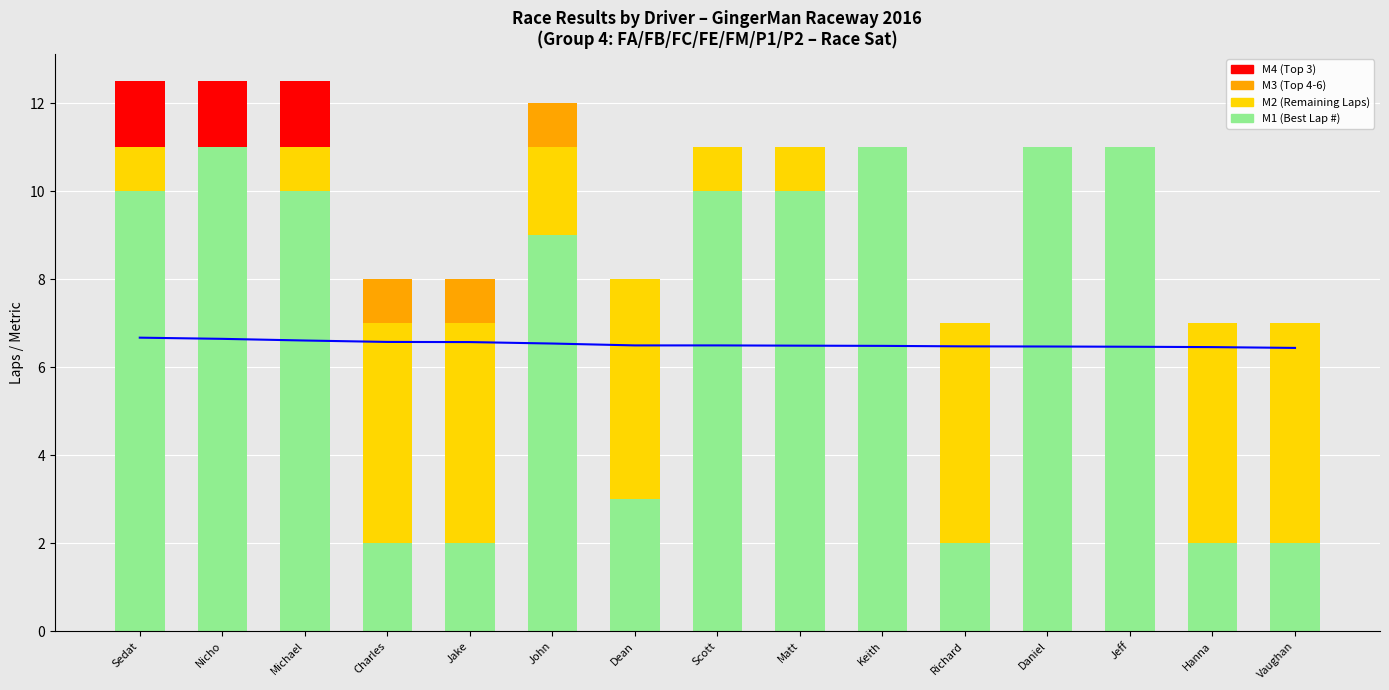

Which series has the largest range (max minus min)?

Best Lap #